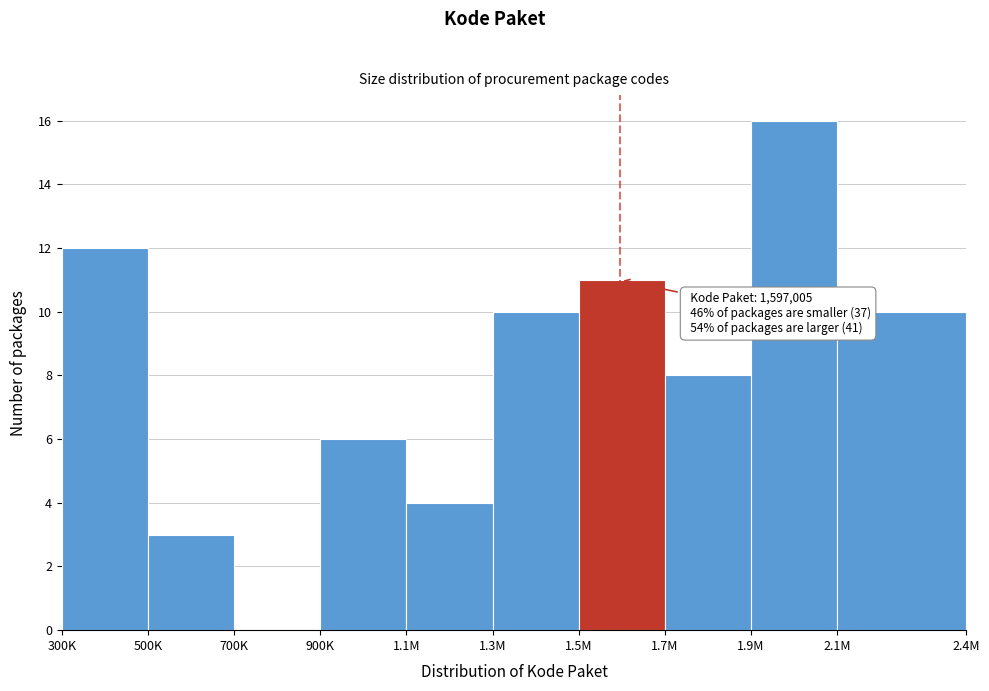

Reading right to left, what are all the values shown in this chart?

2.1M=10	1.9M=16	1.7M=8	1.5M=11	1.3M=10	1.1M=4	900K=6	700K=0	500K=3	300K=12